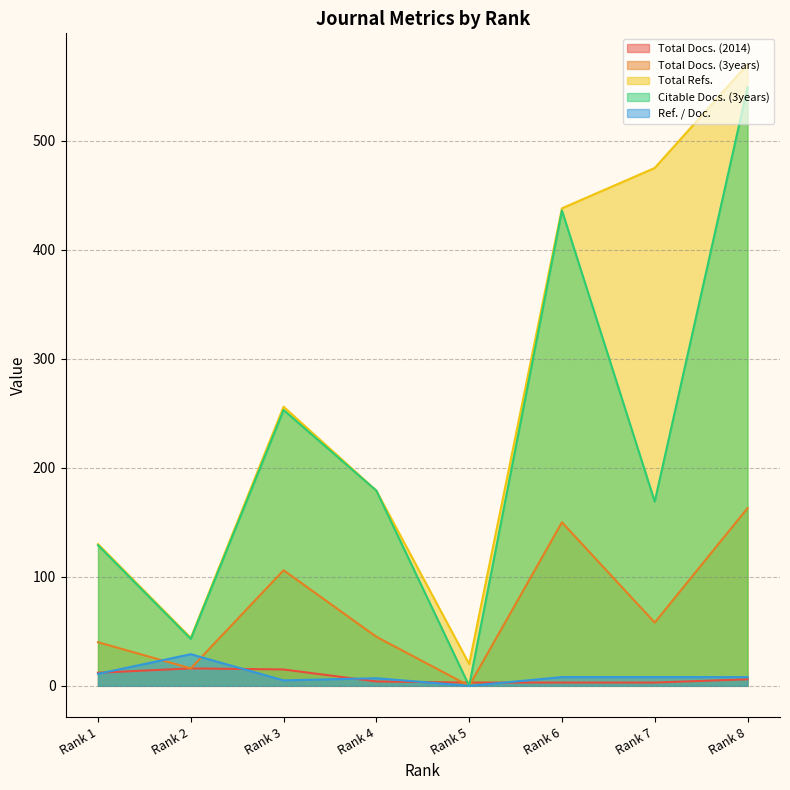

List the series in order of their peak value, highest first.

Total Refs., Citable Docs. (3years), Total Docs. (3years), Ref. / Doc., Total Docs. (2014)